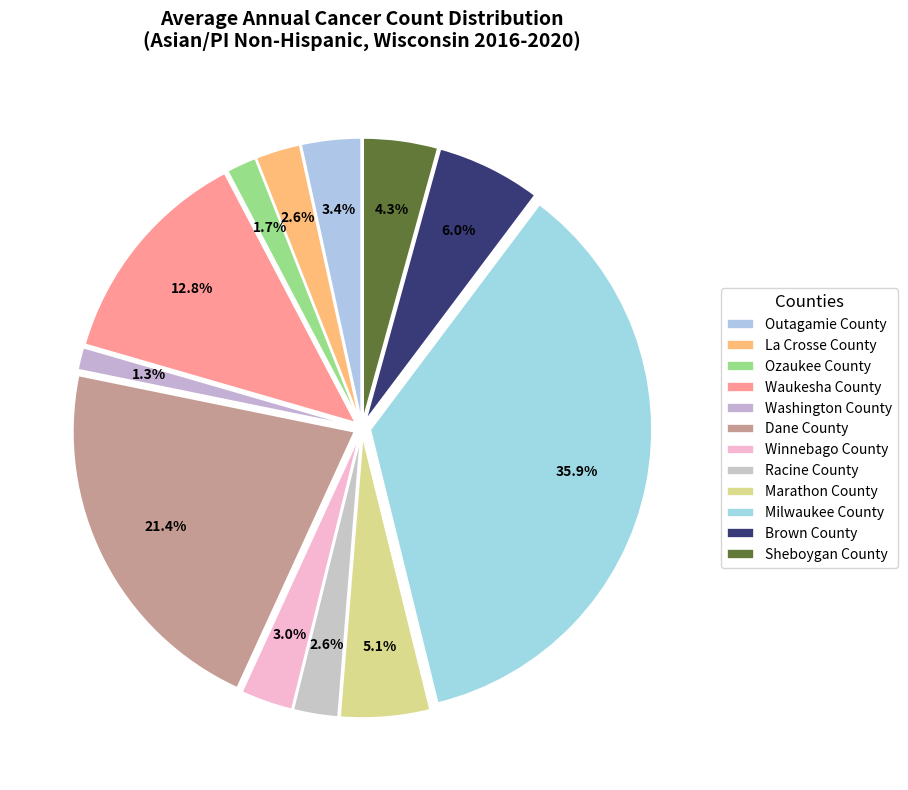

Is there a majority slice in this chart?

No